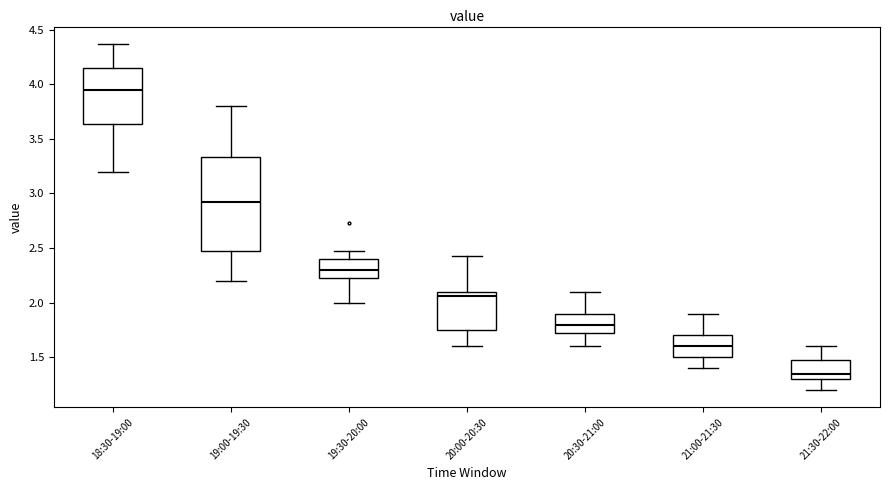

Where does the median line of the box for 19:00-19:30 sit on the y-axis? The values are not printed on the chart, so give them approximately, as read against the axis.

2.90